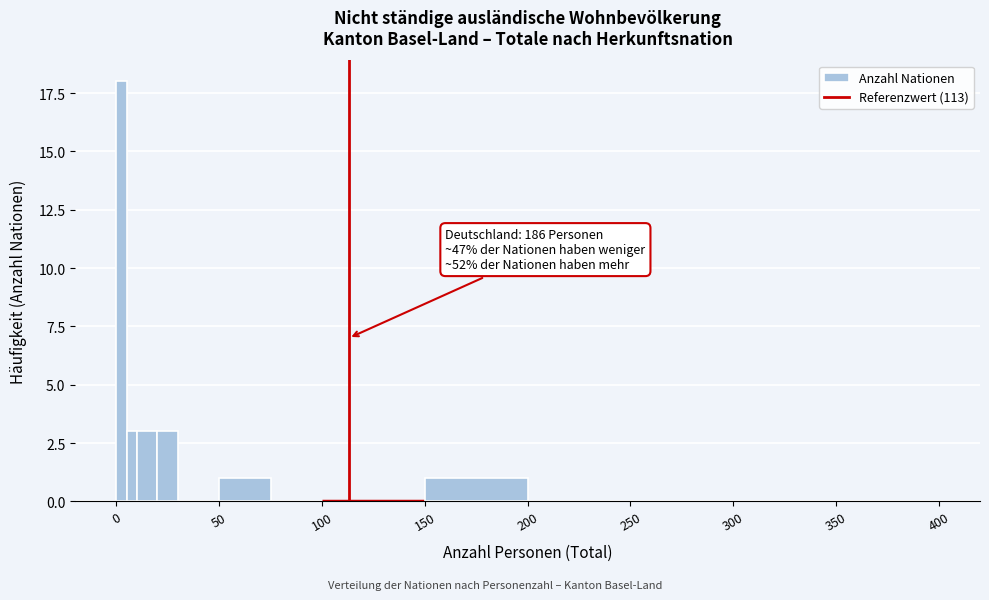

Around what value on the x-axis is the tallest bar? Give the approximate position of its centre, as read against the axis.

5